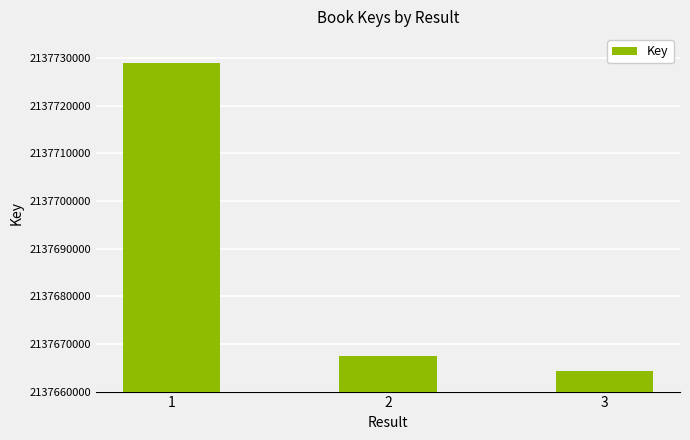

How many bars are there in total?

3